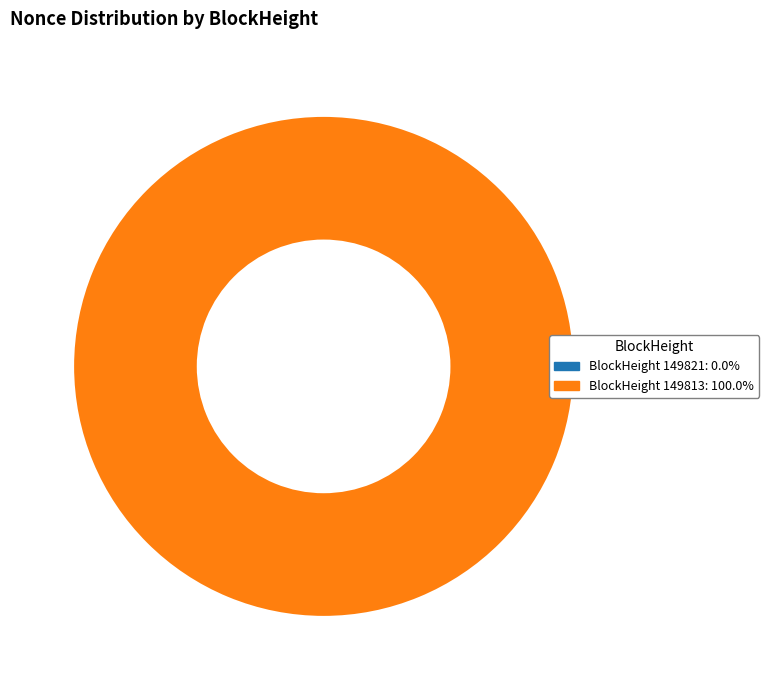

What percentage is the 149813 slice, to the nearest percent?

100%